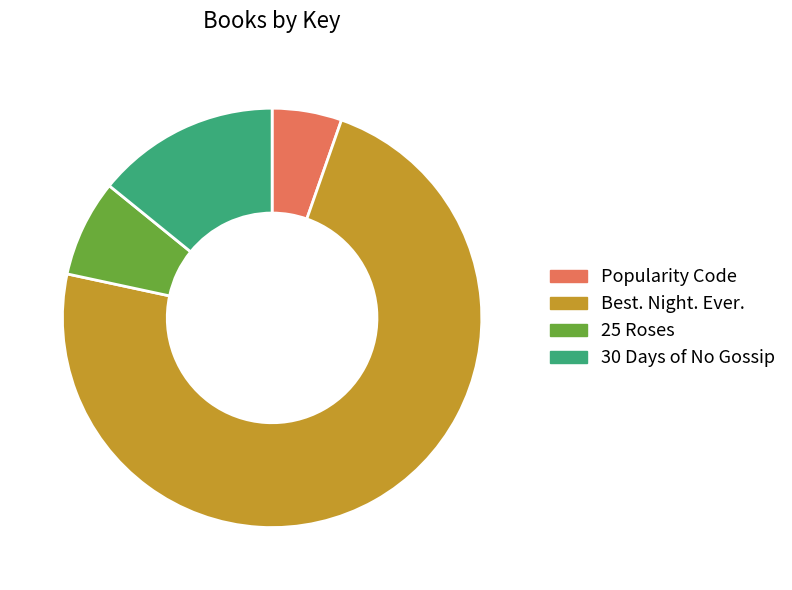

Is 30 Days of No Gossip the majority of the pie?

No